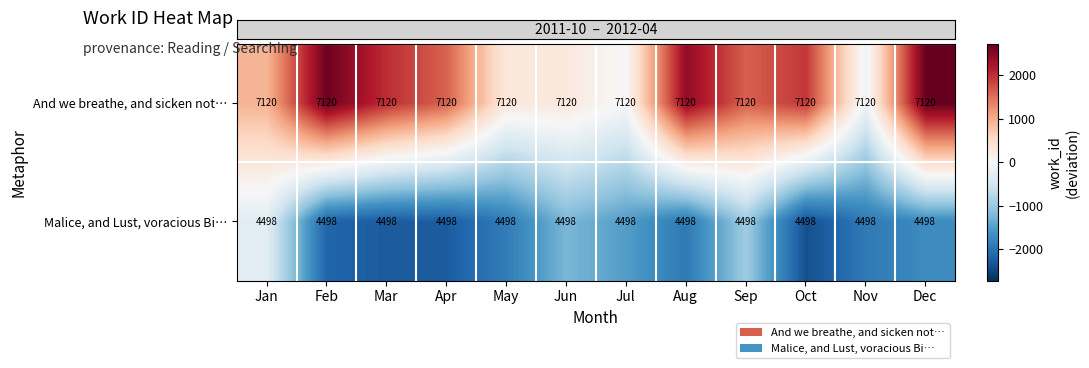

What is the minimum value for Malice, and Lust, voracious Bi…?

4498